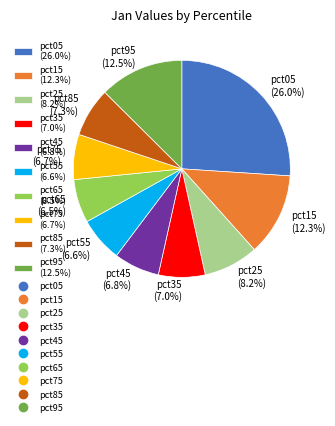

Is it true that pct65 is 1% of the pie?

False